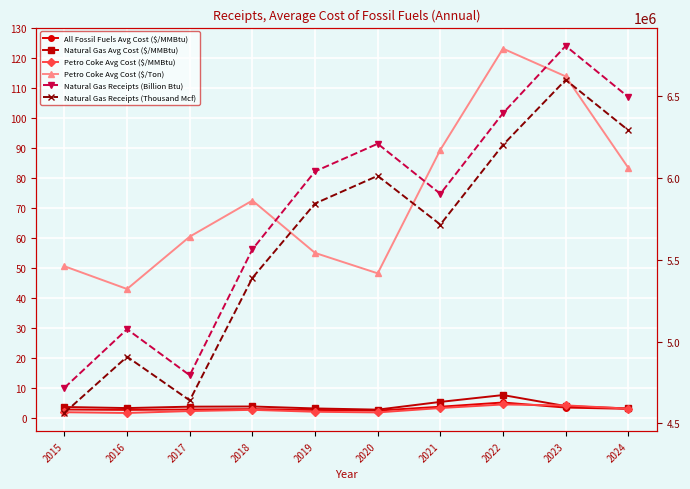

True or false: Petro Coke Avg Cost ($/Ton) has more than 1 interior local peaks.

True